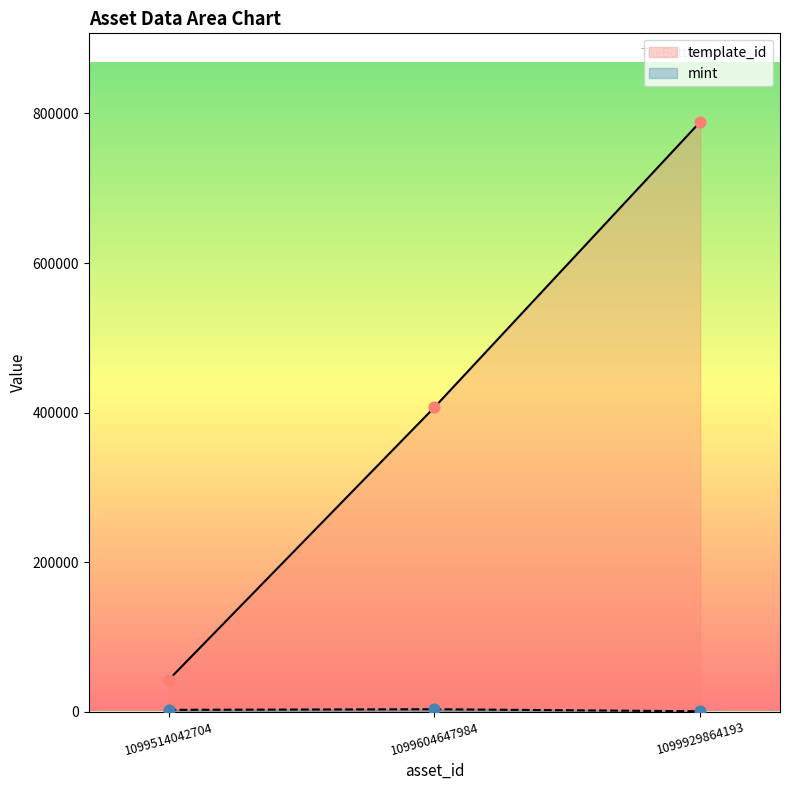

What are all the series names shown in the legend?

template_id, mint